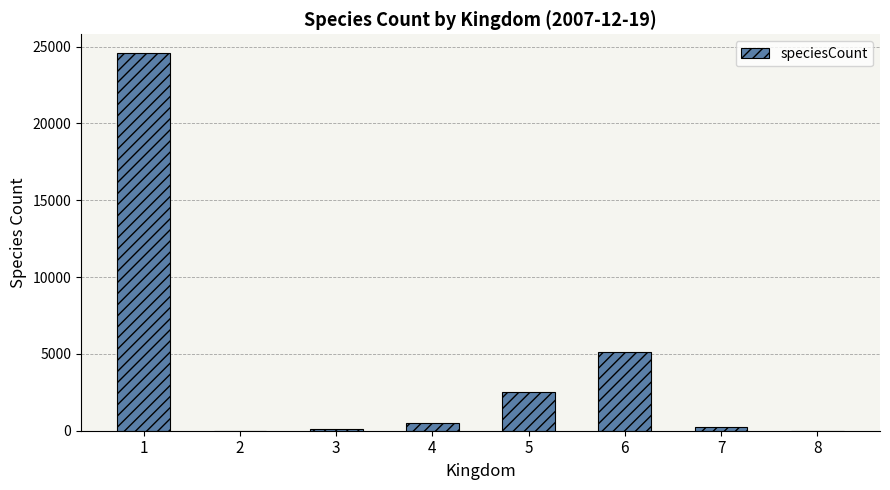

What is the greatest value displayed?

24577